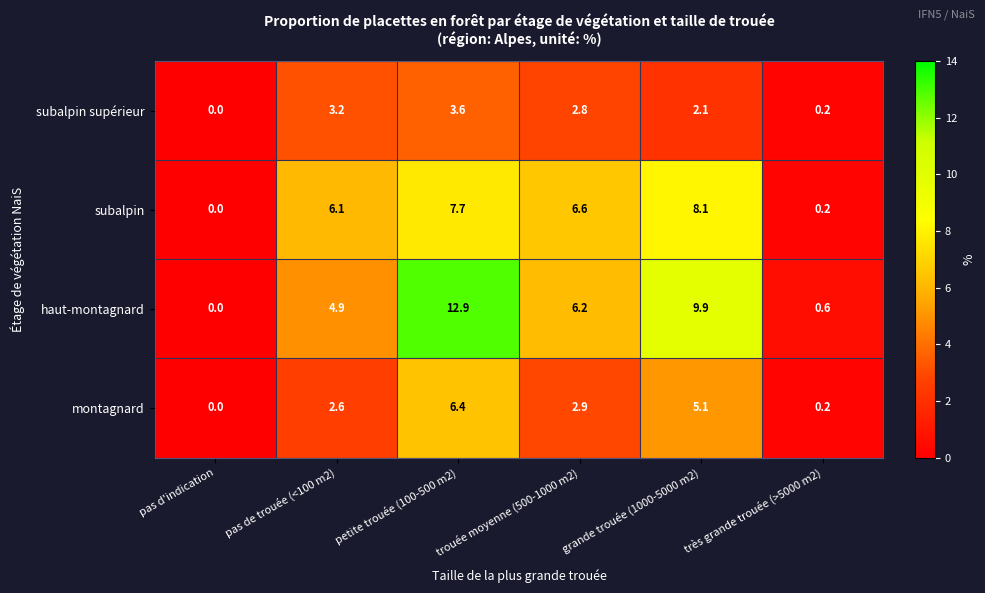

How many categories are shown in the chart?

6